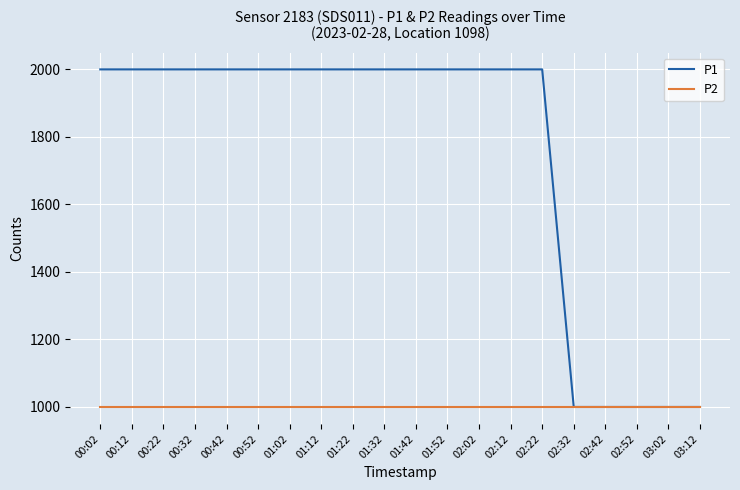

Does the chart have visible grid lines?

Yes